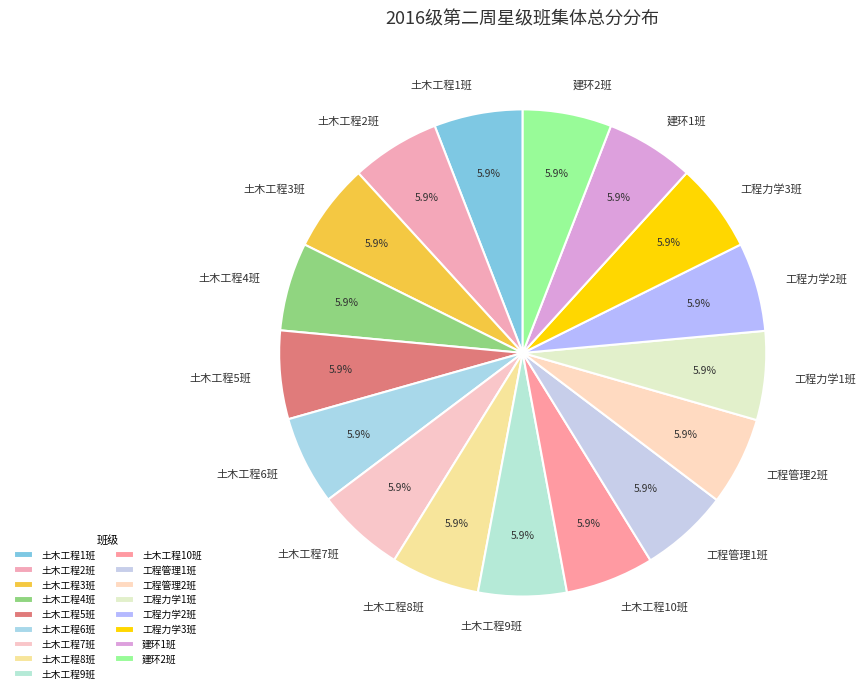

Approximately how many times larger is the value at 建环1班 compared to 工程力学2班?

1.0